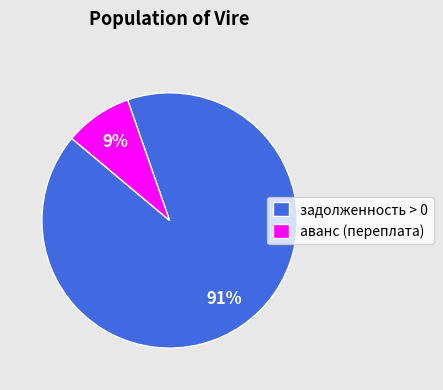

Which slice is the largest?

задолженность > 0